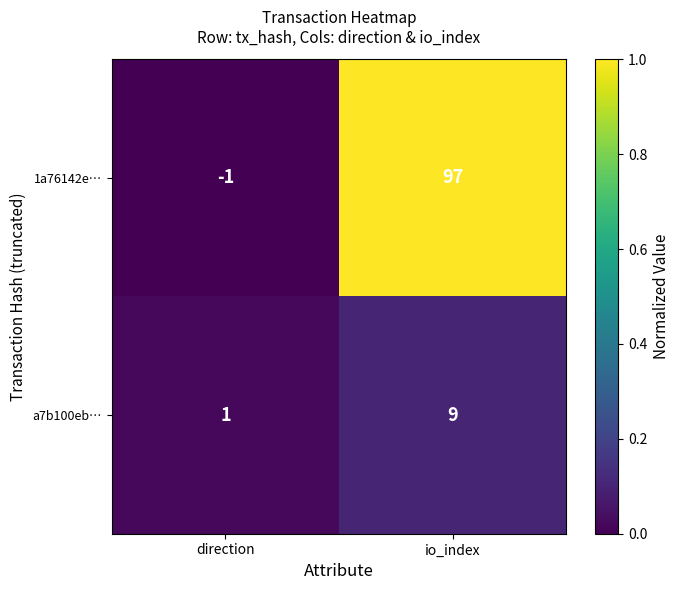

What is the total value across all series at io_index?

106